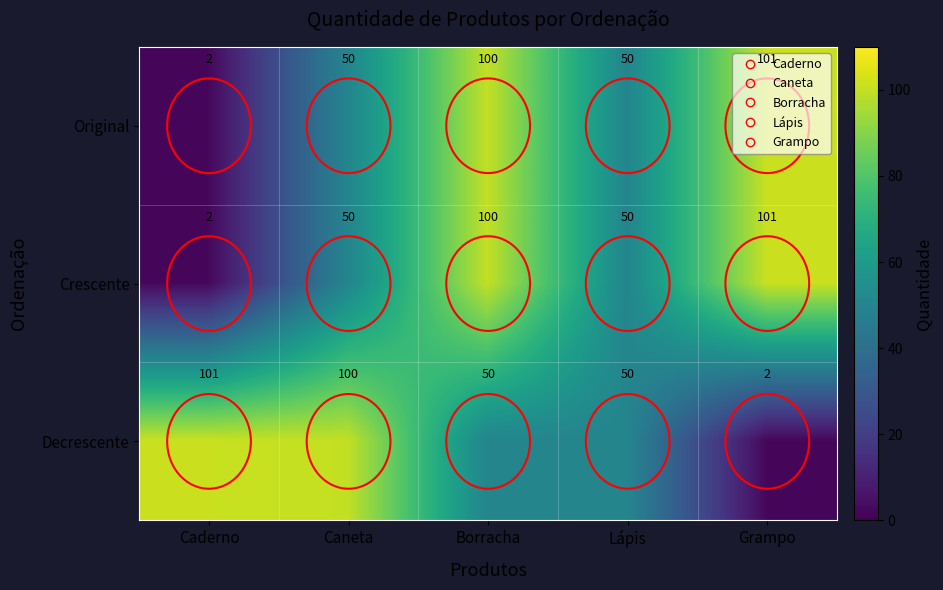

At how many categories does at least one series exceed 49?

5